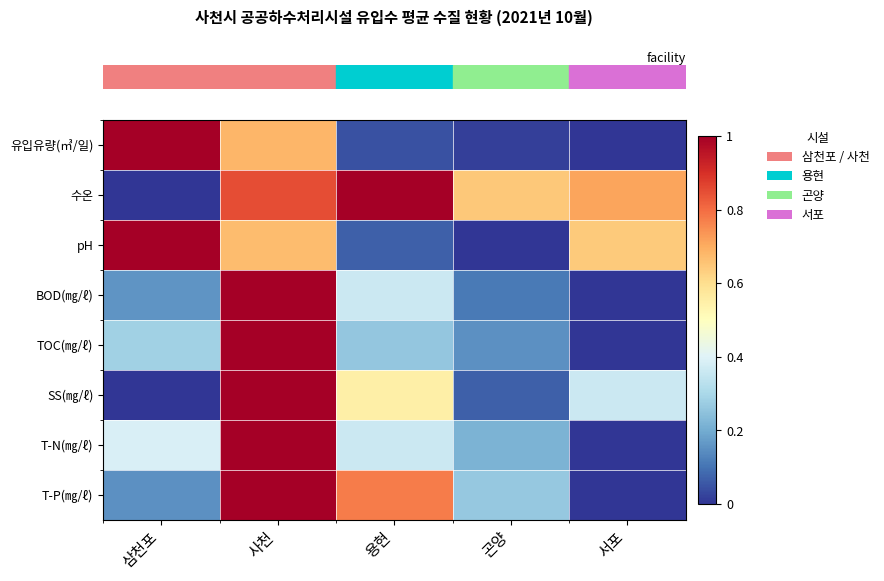

Between 삼천포 and 용현, which is larger?

삼천포